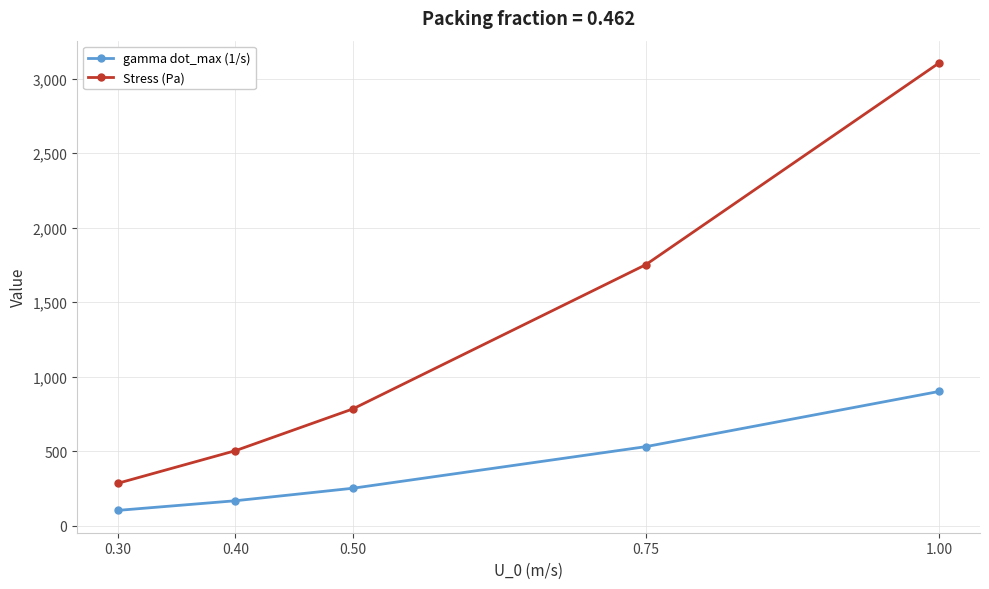

At how many categories does at least one series exceed 2570?

1